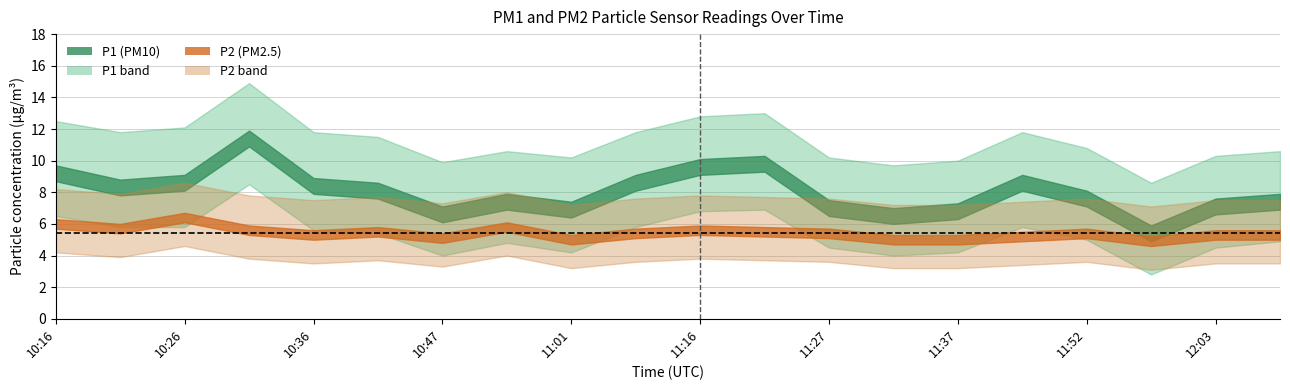

What is the spread (max minus min) of values at 11:37?

1.8